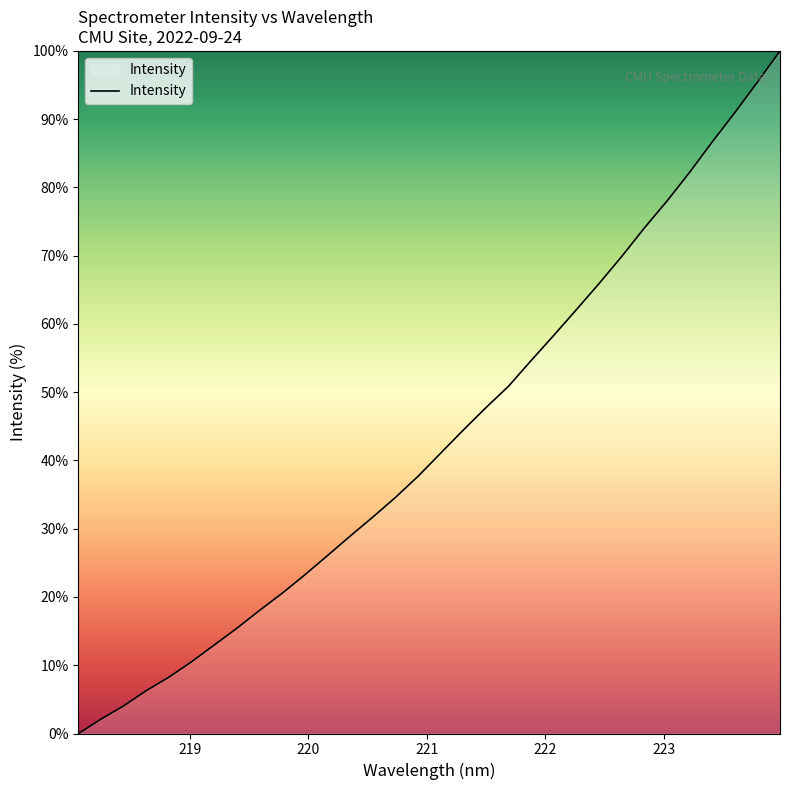

What is the average value?

43.2